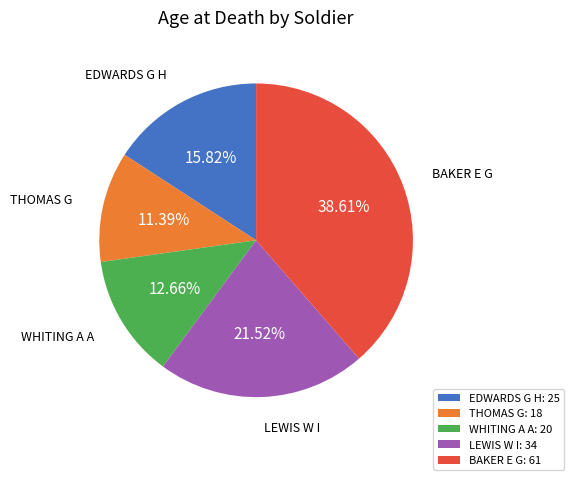

To the nearest percent, what is the average slice percentage?

20%